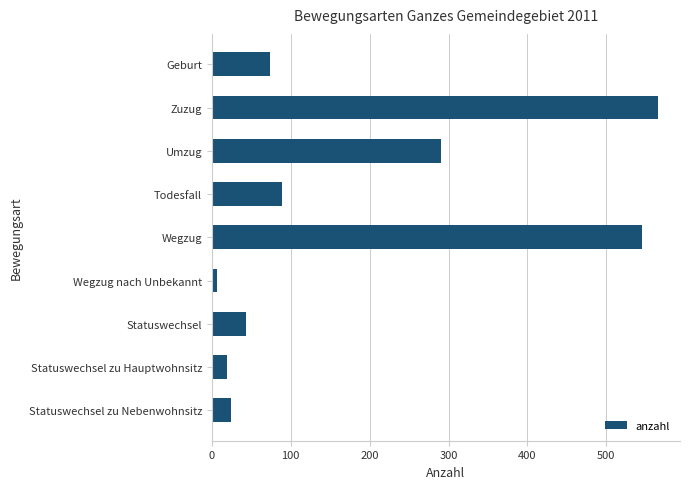

How many bars are there in total?

9